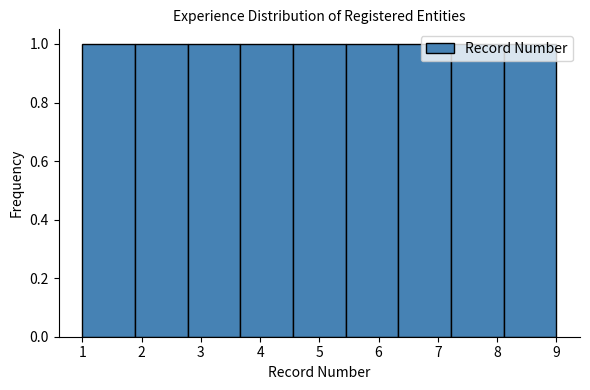

What is the height of the bar covering 1.9 to 2.8 on the x-axis? Neither the bar edges nor the heights are printed on the chart, so give them approximately, as read against the axes.

1